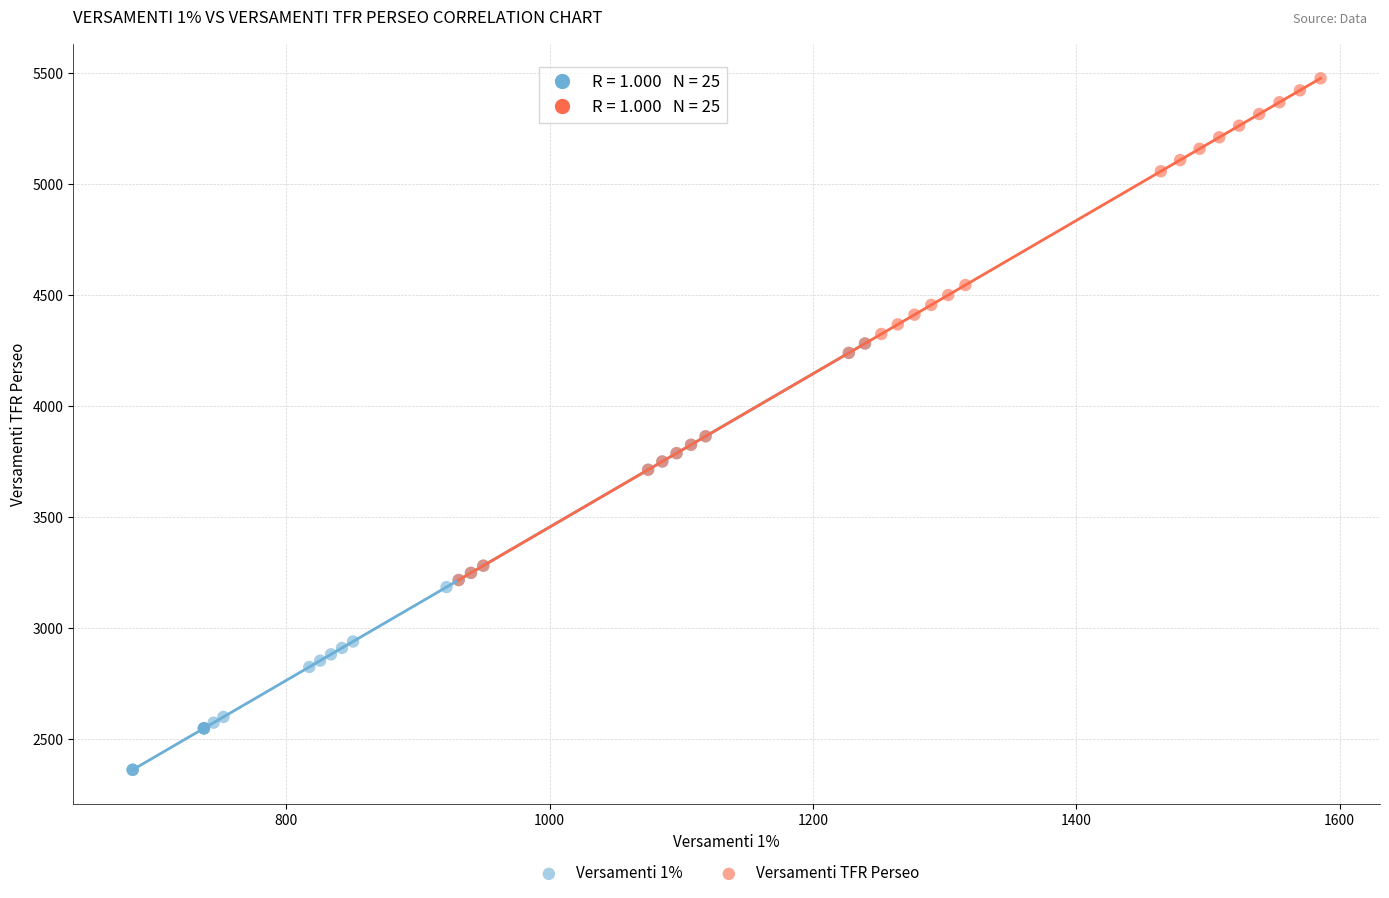

Which series has the widest spread of Y values?

Versamenti TFR Perseo